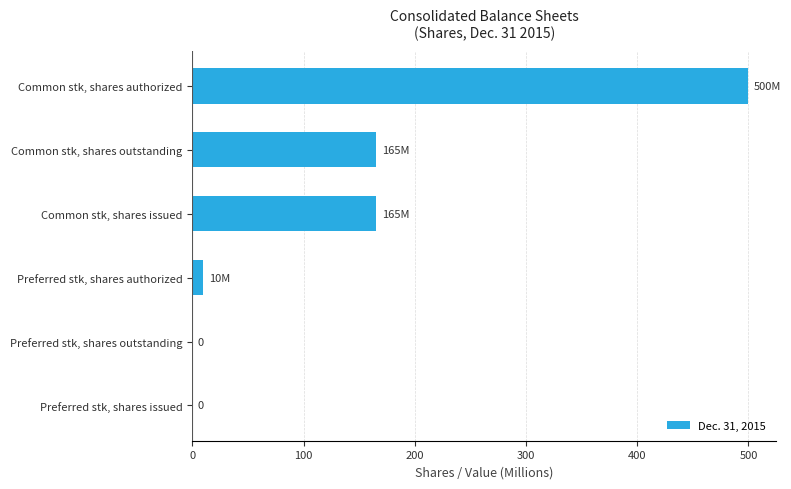

The value at Common stk, shares issued is 77.0. True or false?

False